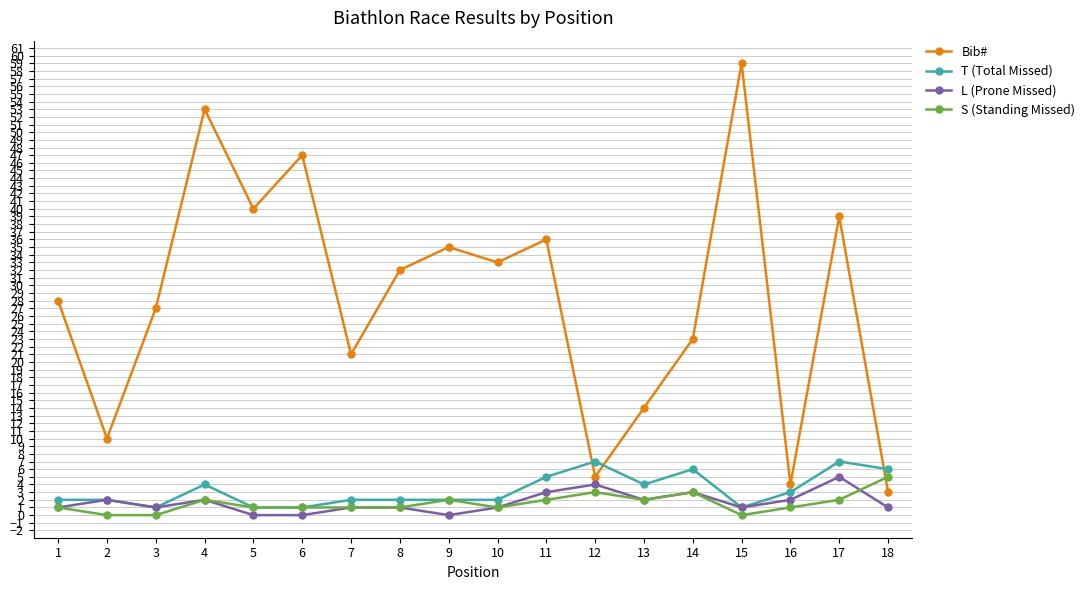

What is the highest value of the T (Total Missed) series?

7